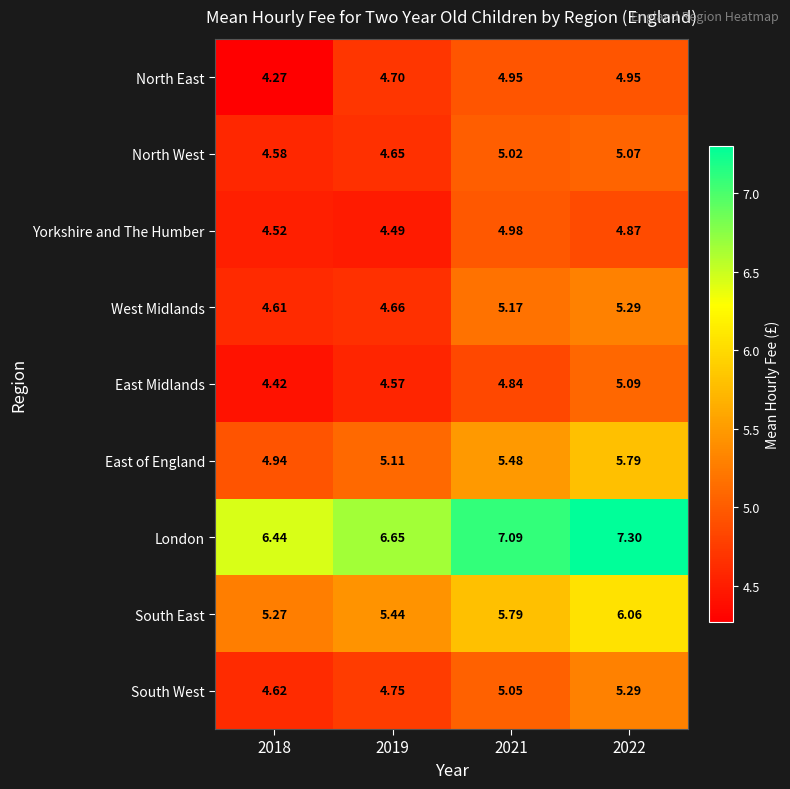

Count the number of data series in this chart.

9